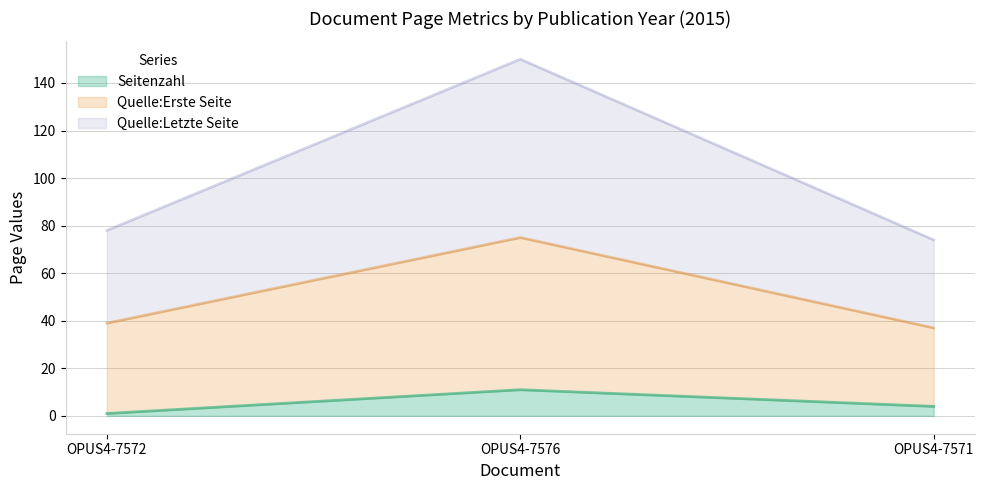

What is the value of the Quelle:Letzte Seite point at the 2nd from the left?

150